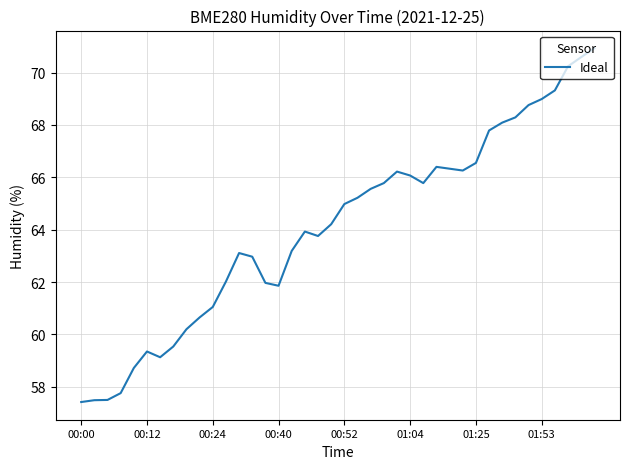

What is the greatest value displayed?

70.9